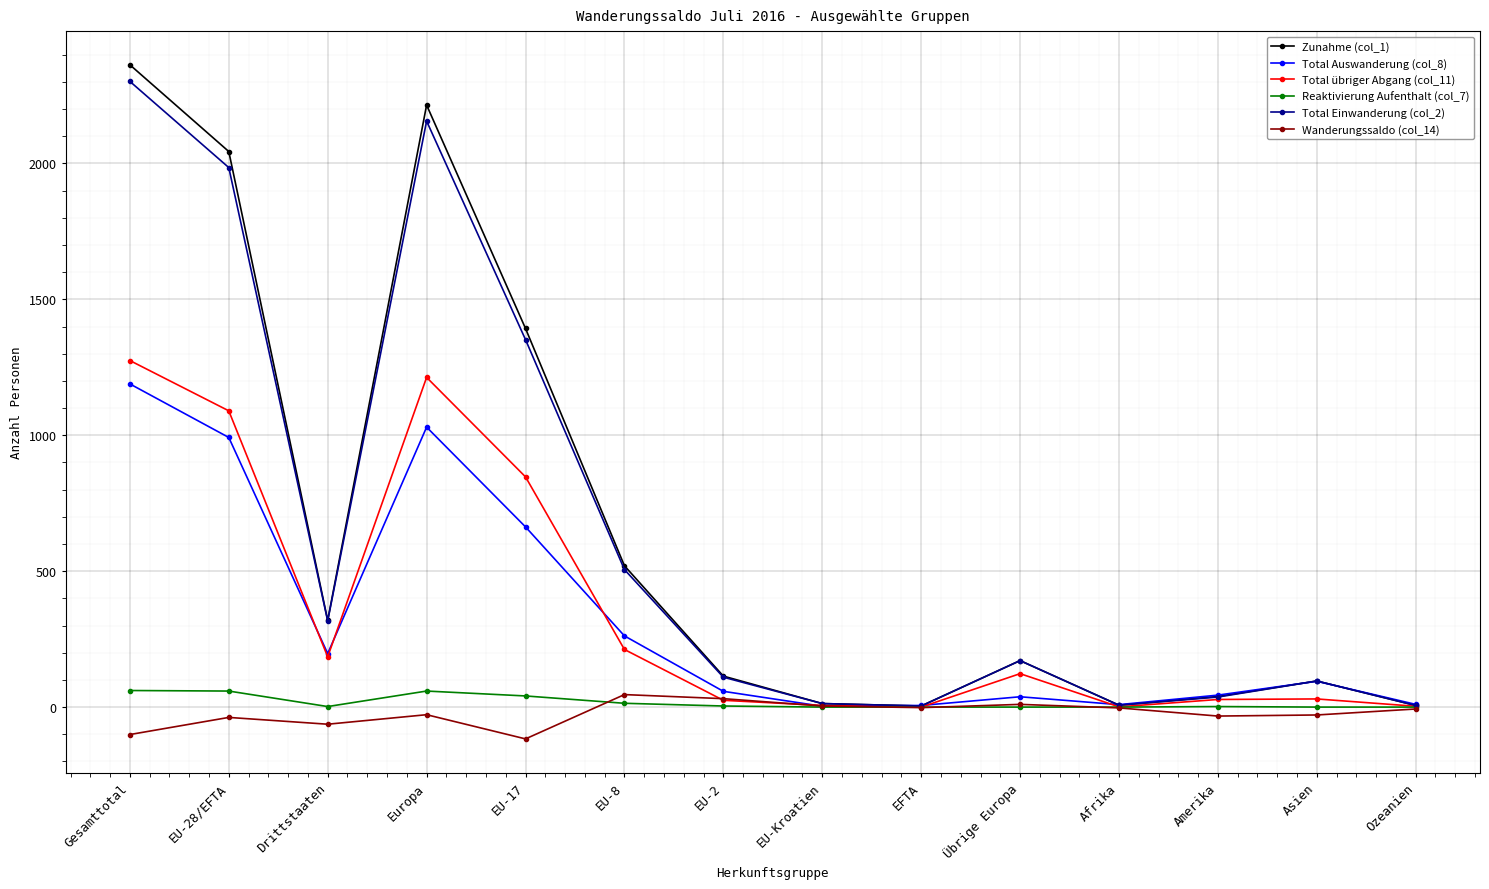

How many data points in Total übriger Abgang (col_11) are less than 123?

7